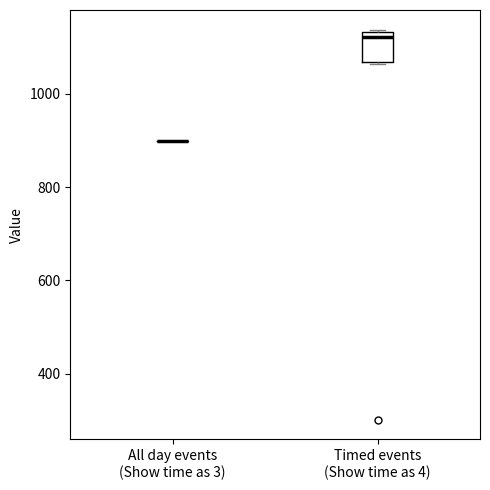

Where is the lower edge of the box for Timed events (Show time as 4) on the y-axis? The values are not printed on the chart, so give them approximately, as read against the axis.

1060